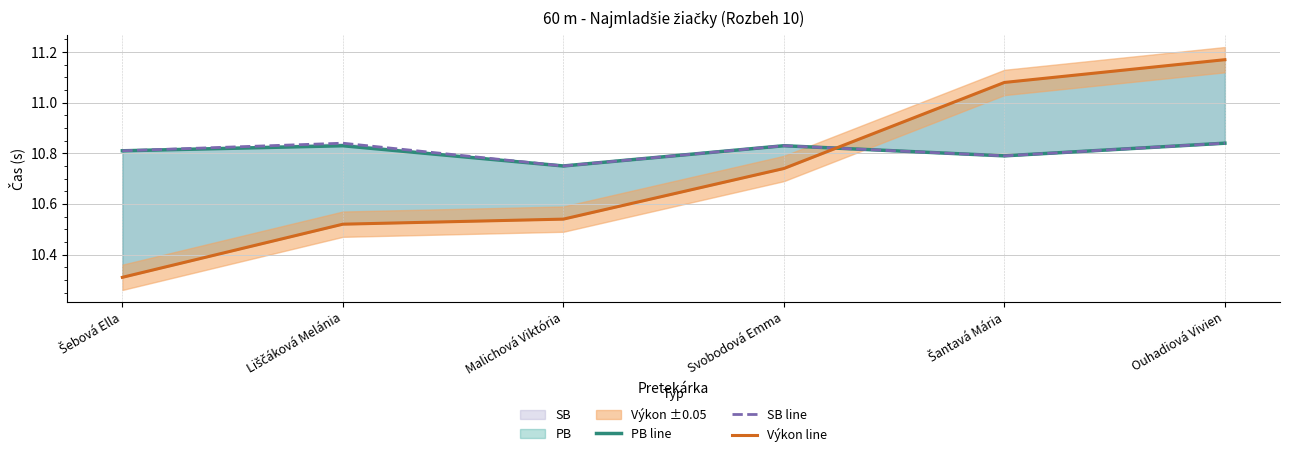

True or false: Výkon line has more than 2 interior local peaks.

False